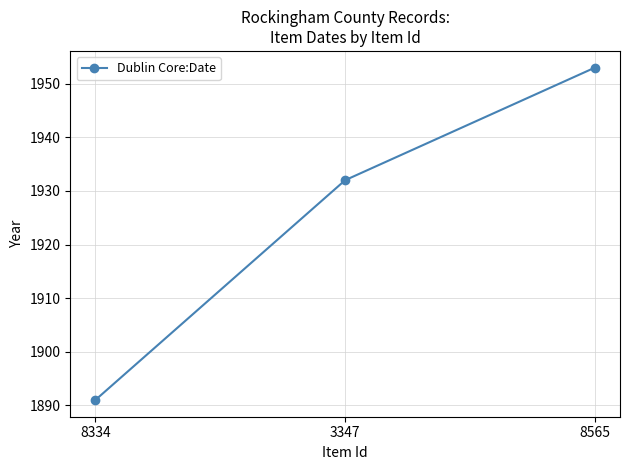

List the labels in order of value, smallest first.

8334, 3347, 8565